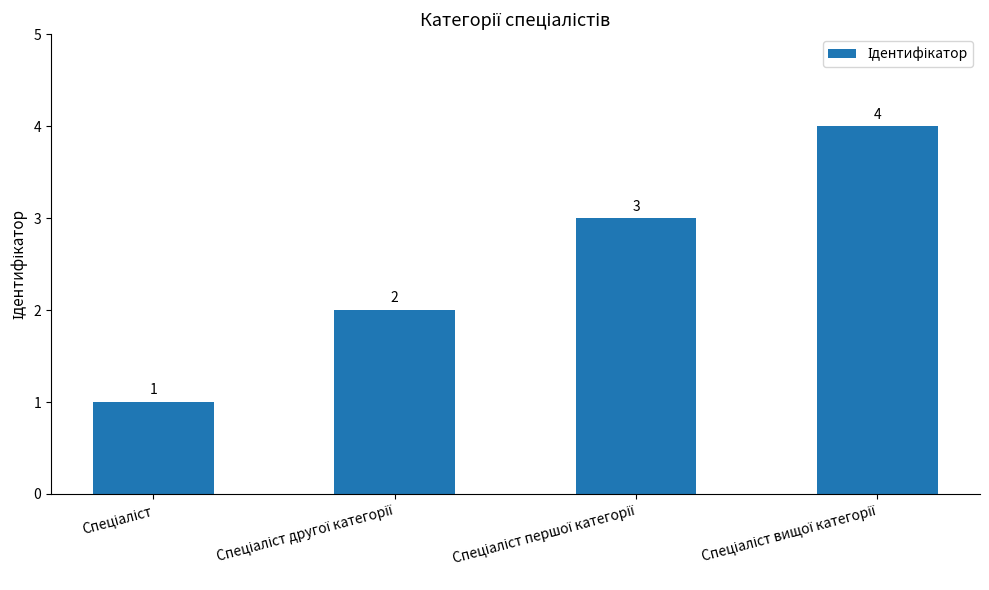

What is the greatest value displayed?

4